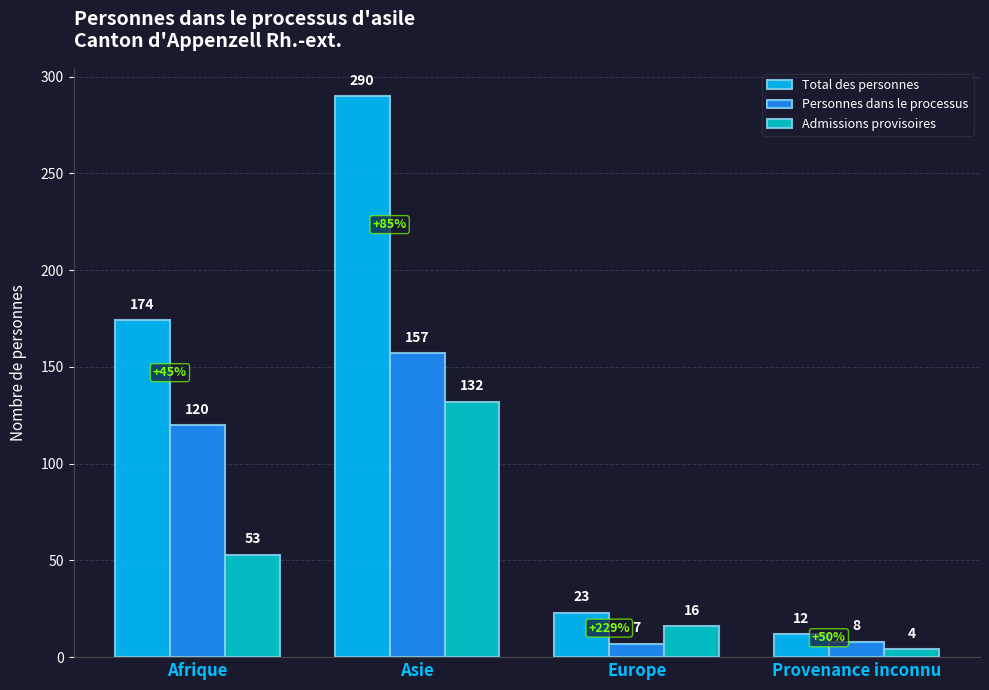

How many values in the Total des personnes series are below 174?

2